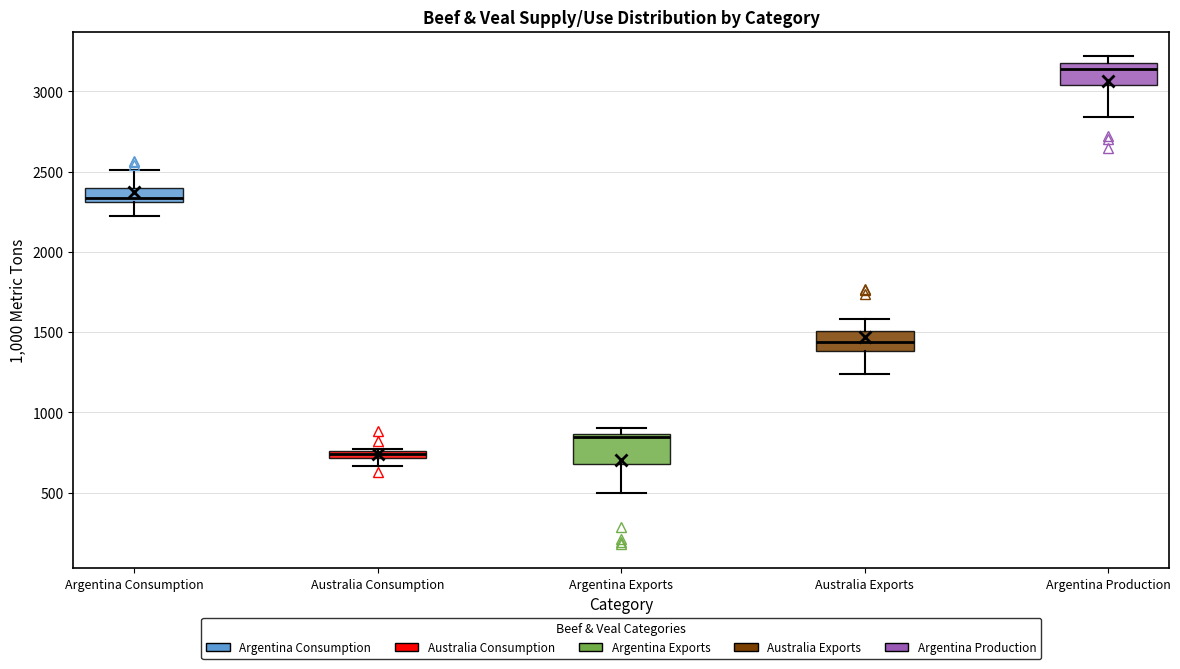

Where does the median line of the box for Argentina Production sit on the y-axis? The values are not printed on the chart, so give them approximately, as read against the axis.

3150